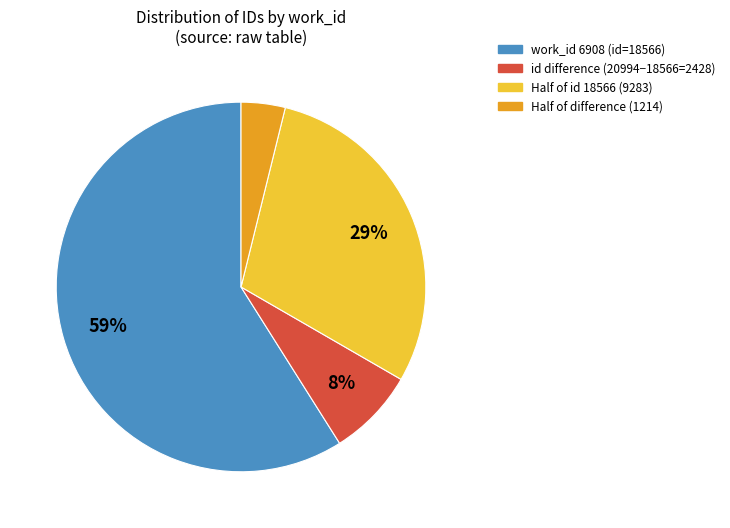

What percentage is the id difference (20994−18566=2428) slice, to the nearest percent?

8%